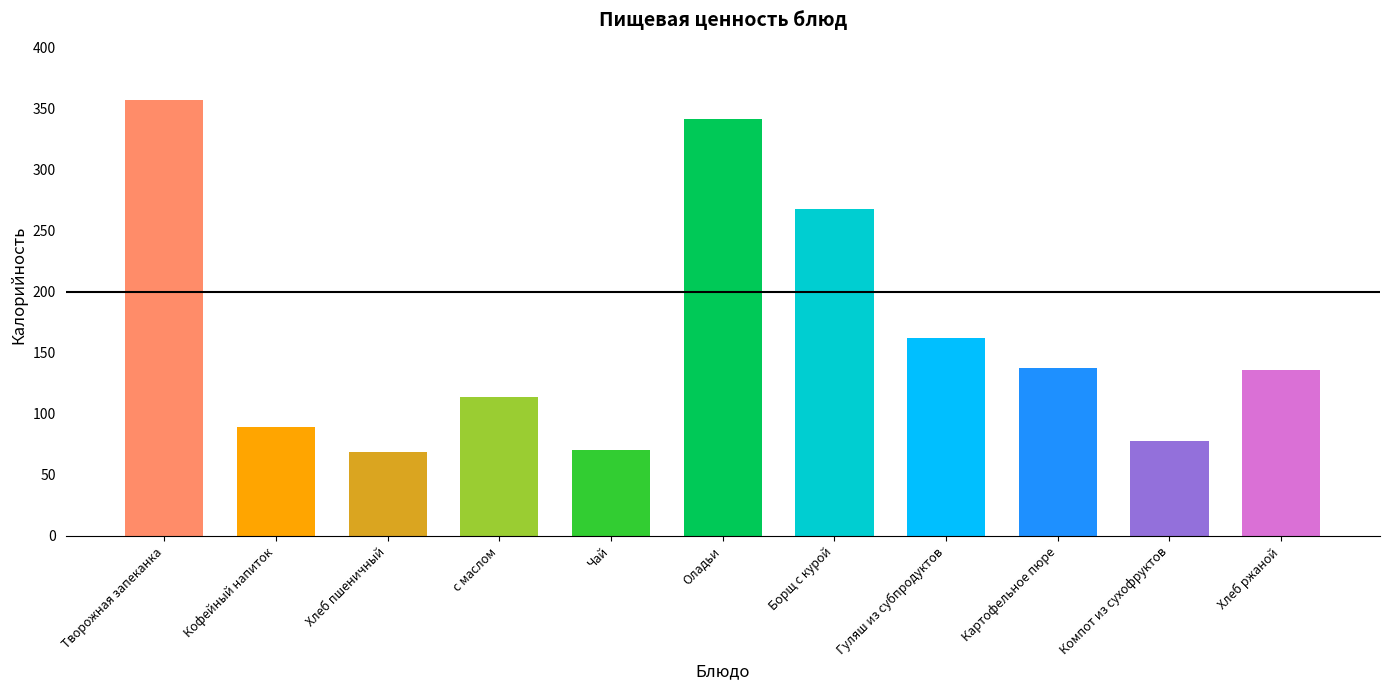

What position from the left is Борщ с курой?

7